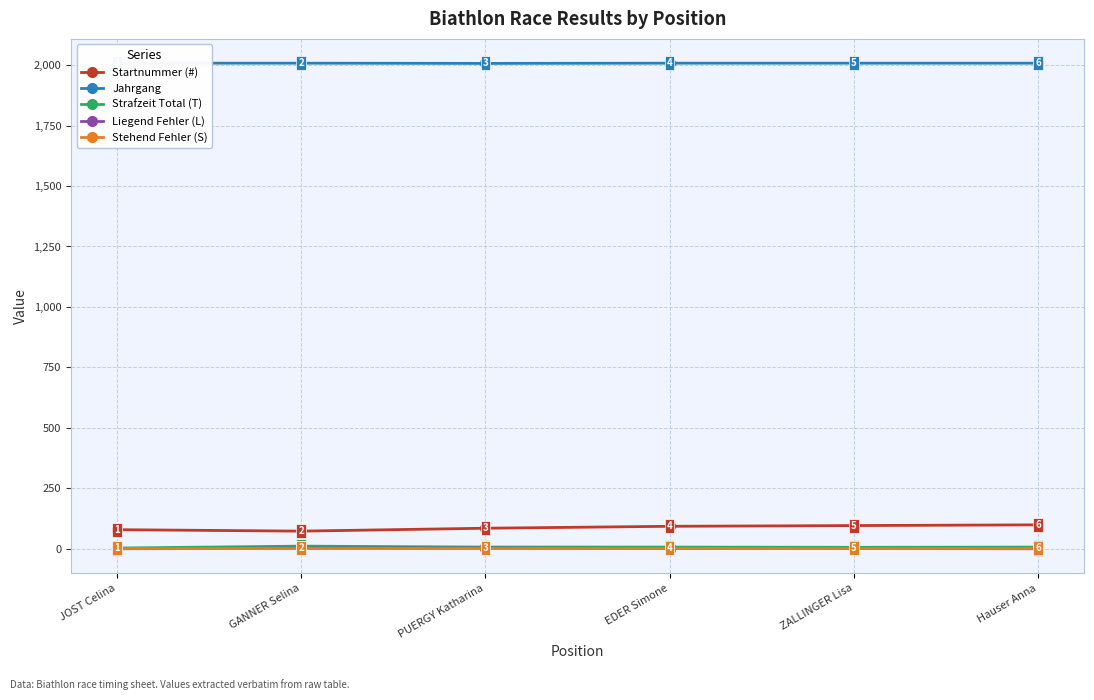

At which category is the sum across all series the highest?

Hauser Anna